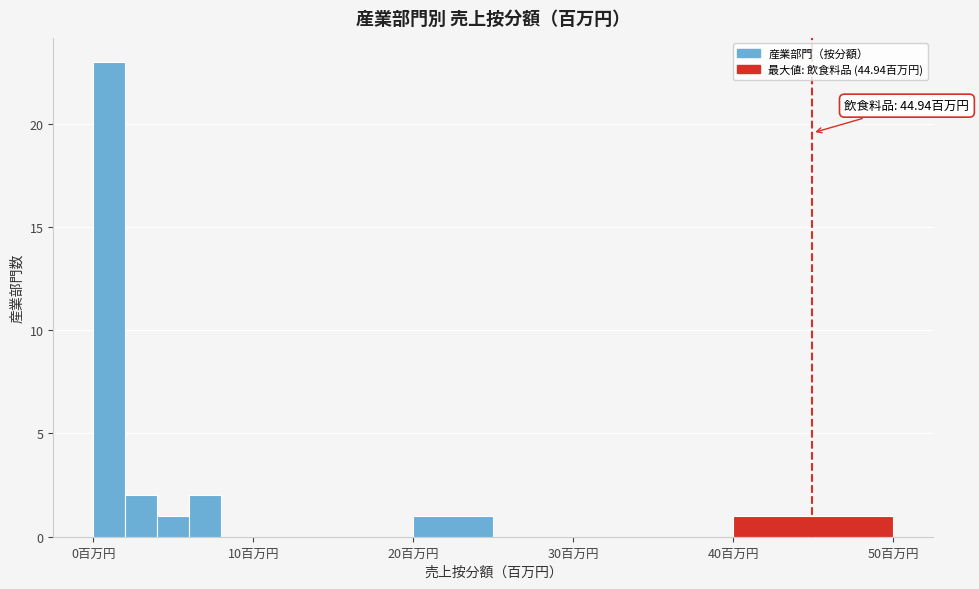

Around what value on the x-axis is the tallest bar? Give the approximate position of its centre, as read against the axis.

1